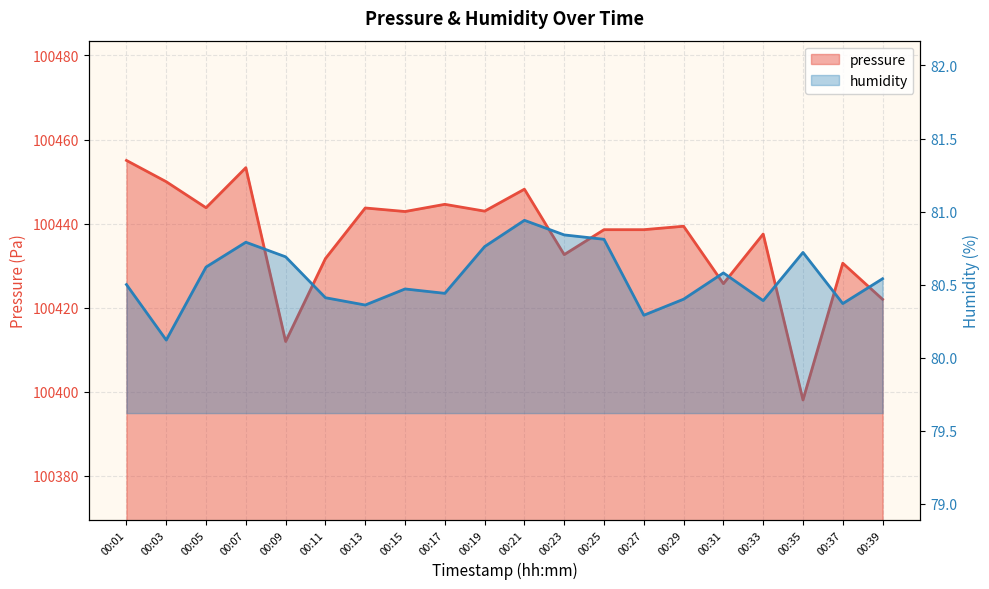

At which label does pressure reach its peak?

00:01